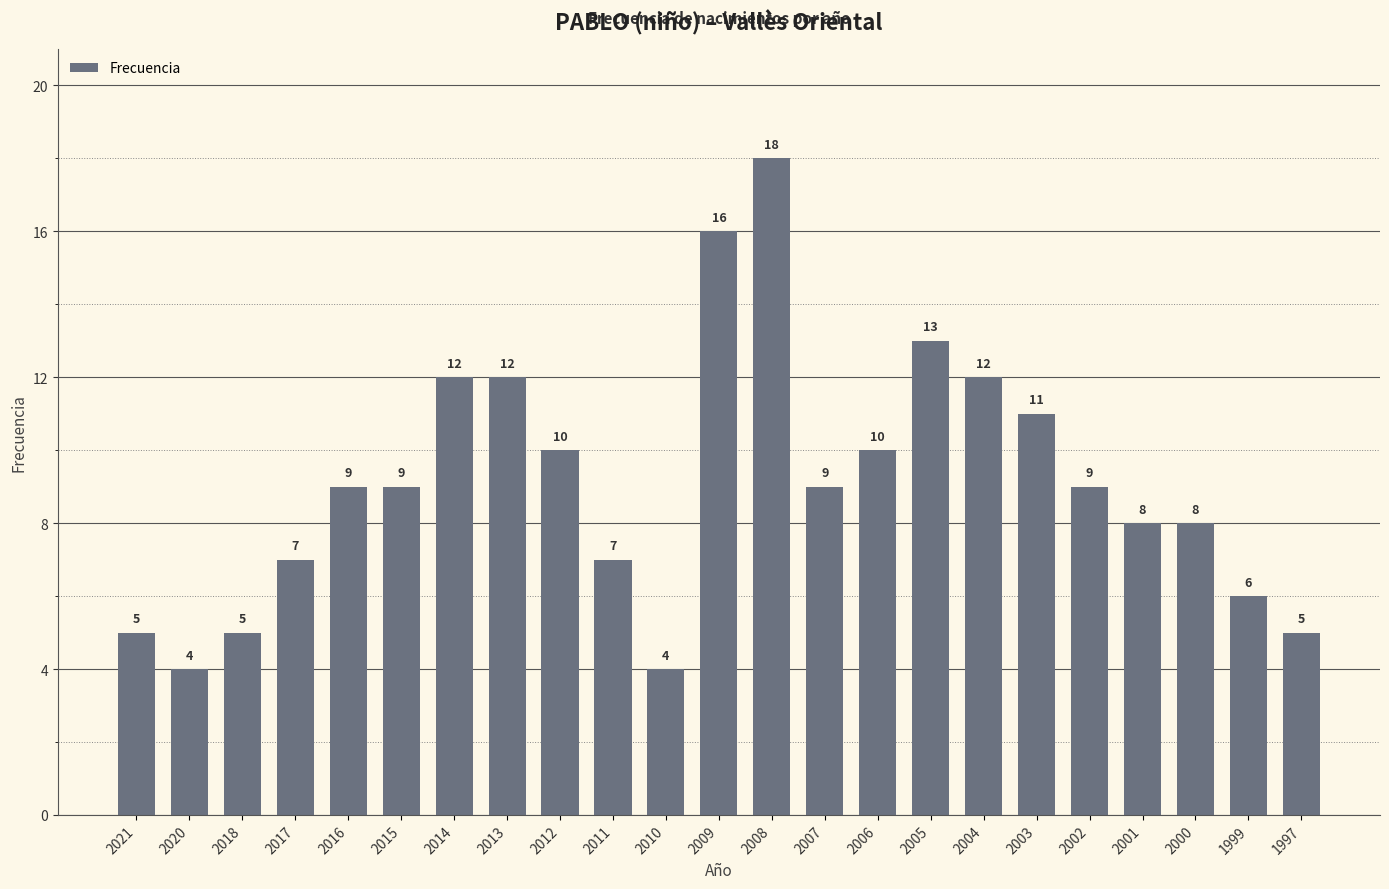

What is the sum of all values?

209